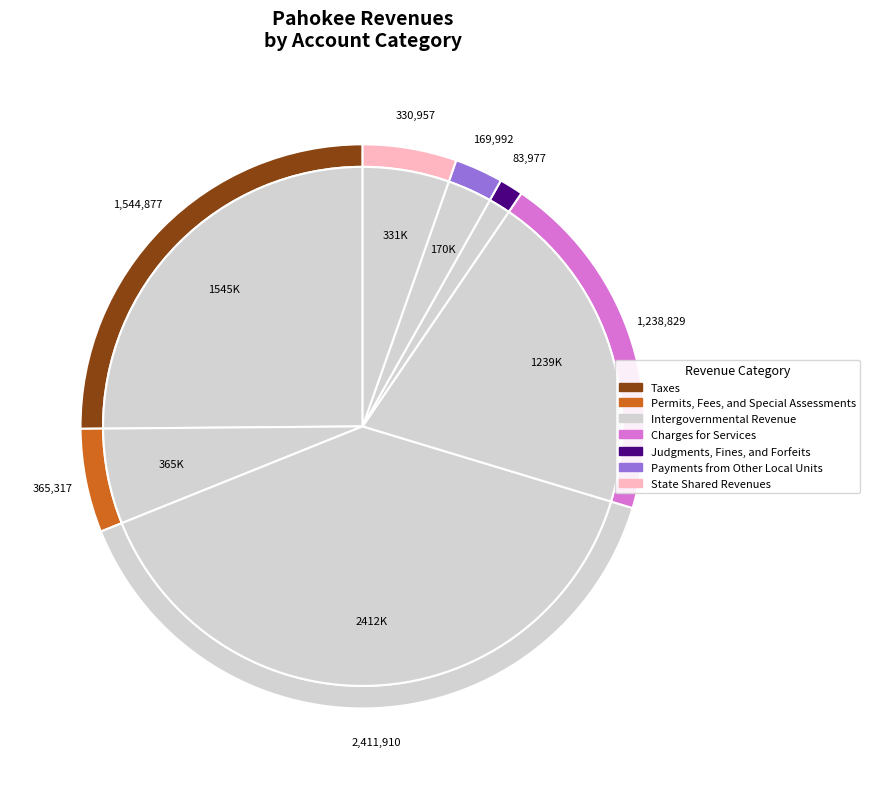

What is the total percentage of State Shared Revenues and Taxes?

30.5%